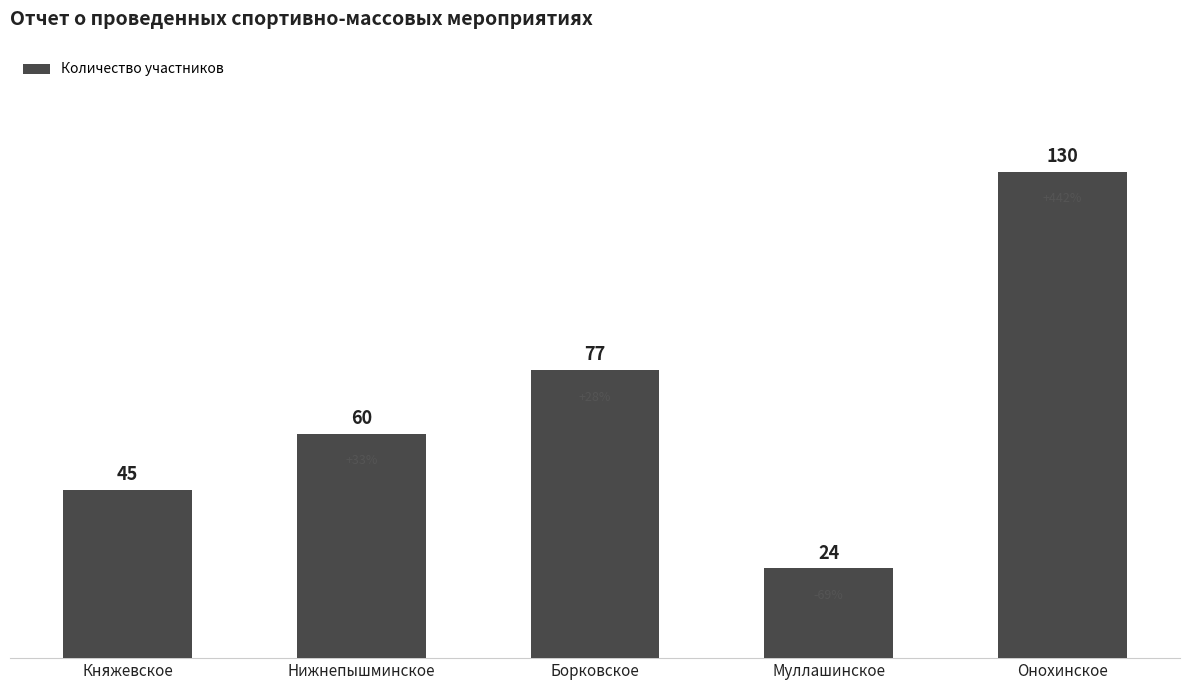

What is the change in value from Нижнепышминское to Онохинское?

+70